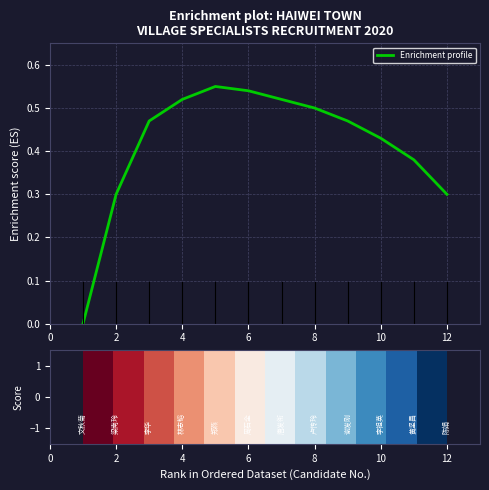

Does the chart display data point markers on the line(s)?

No